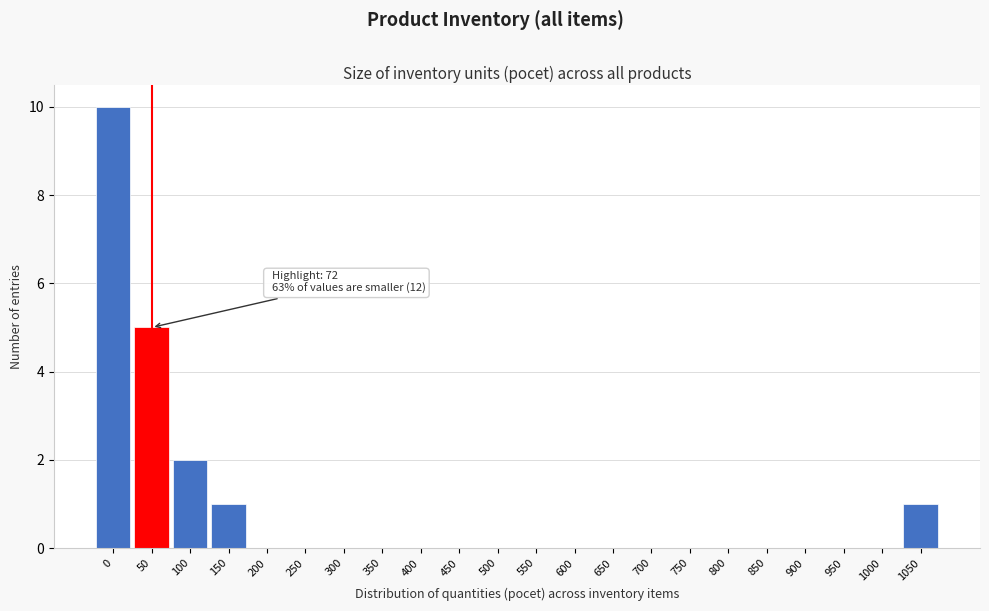

Reading right to left, extract all data points from this chart.

1050=1	1000=0	950=0	900=0	850=0	800=0	750=0	700=0	650=0	600=0	550=0	500=0	450=0	400=0	350=0	300=0	250=0	200=0	150=1	100=2	50=5	0=10